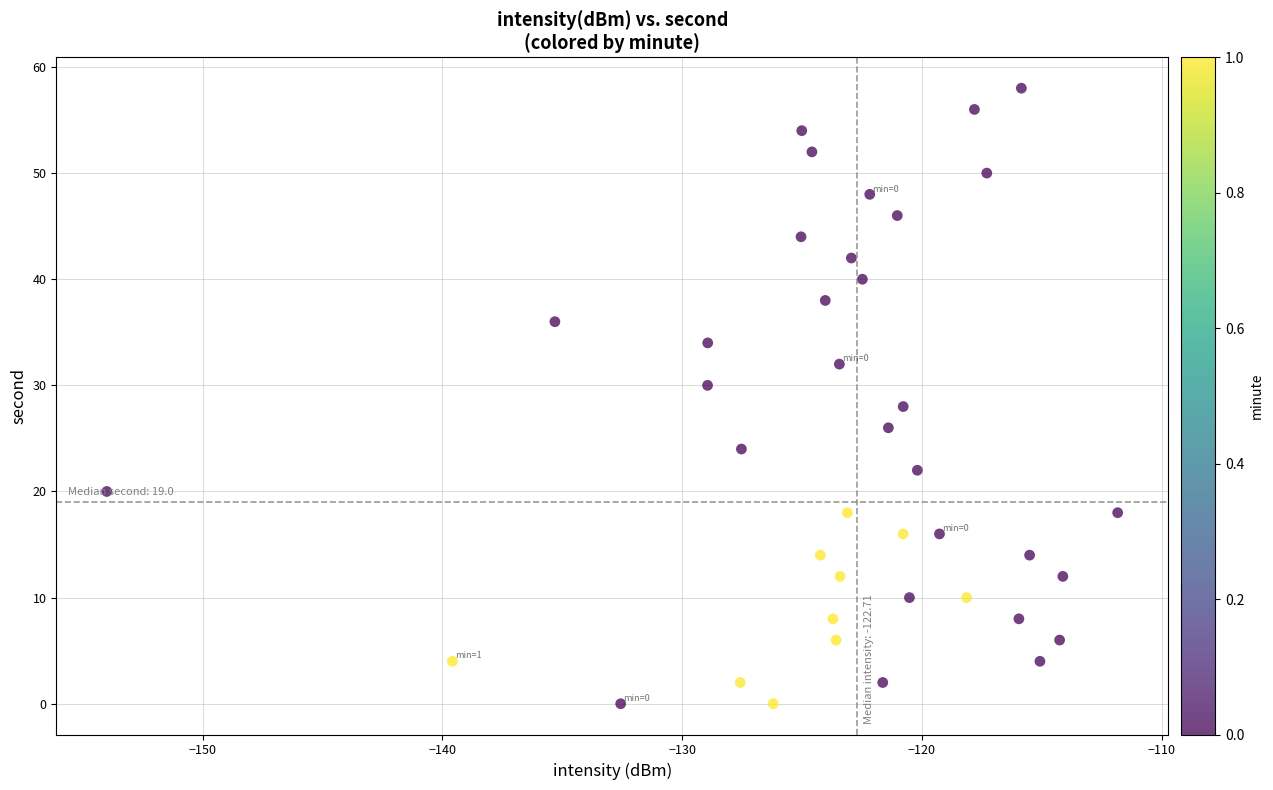

What is the range of Y values (max minus min)?

58